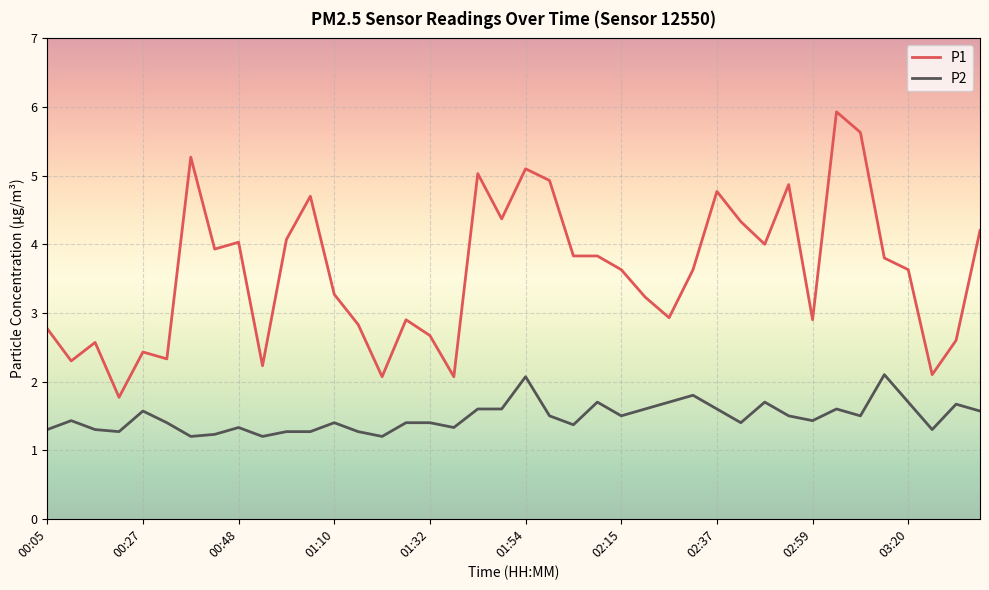

What is the highest value of the P2 series?

2.1